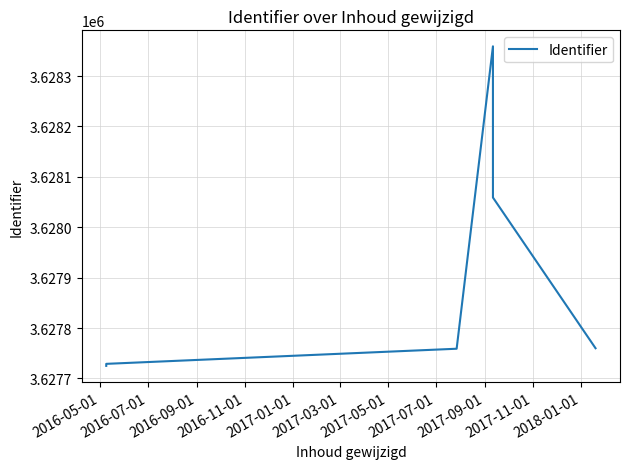

Which category has the lowest value across all series?

2016-05-01